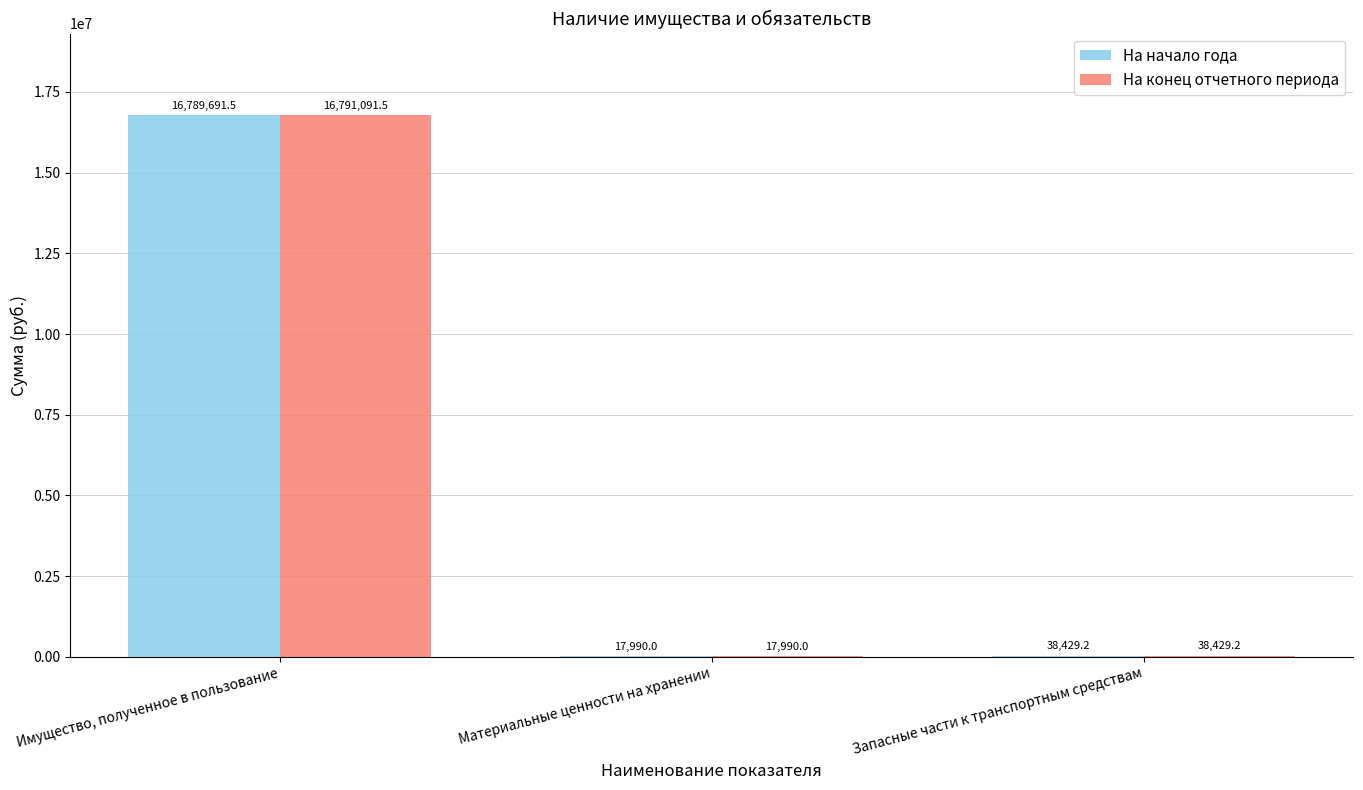

Reading right to left, what are all the values shown in this chart?

На начало года: Запасные части к транспортным средствам=38429.2	Материальные ценности на хранении=17990.0	Имущество, полученное в пользование=16789691.5
На конец отчетного периода: Запасные части к транспортным средствам=38429.2	Материальные ценности на хранении=17990.0	Имущество, полученное в пользование=16791091.5